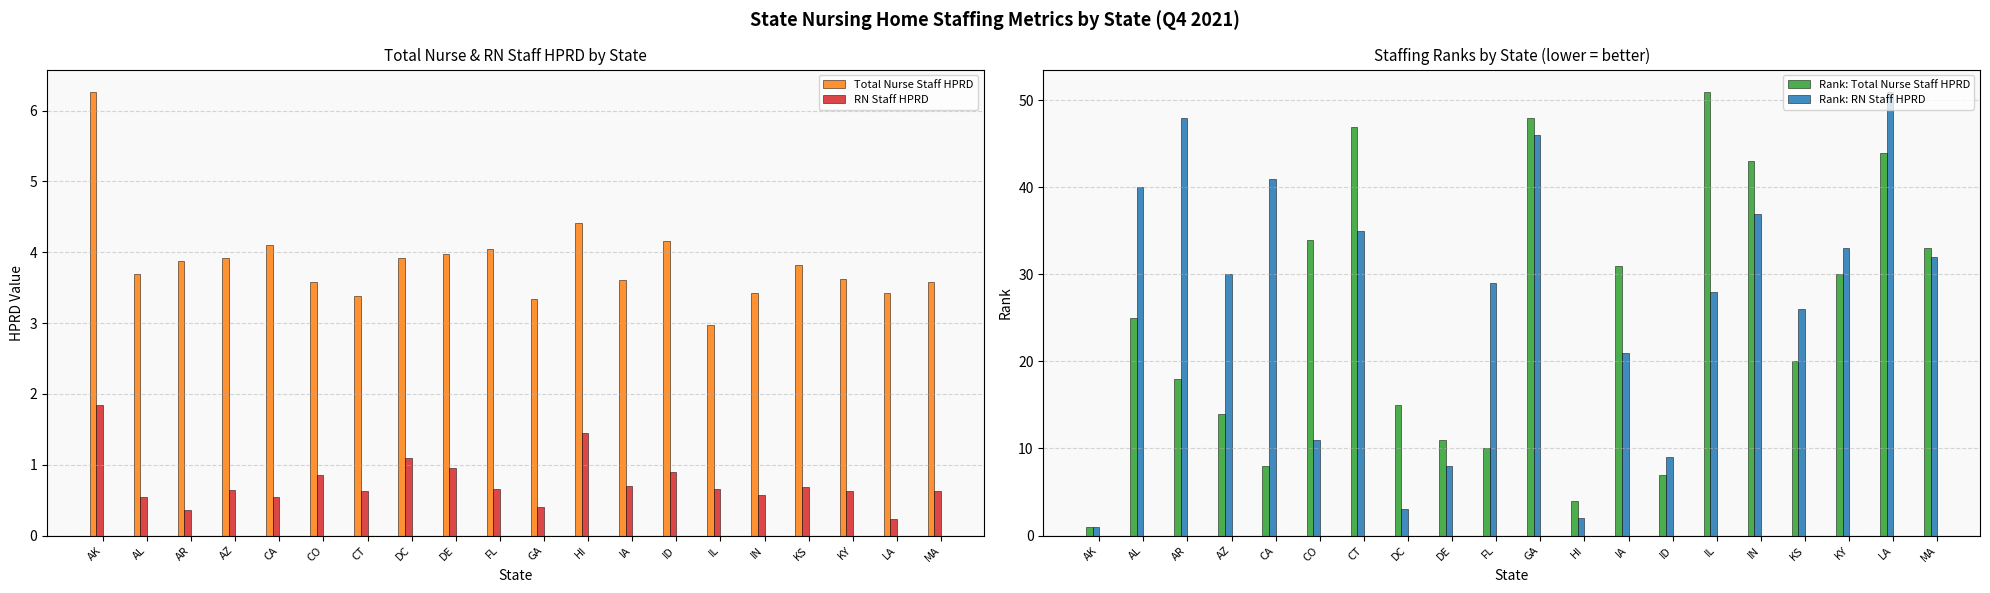

Reading left to right, what are all the values shown in this chart?

Total Nurse Staff HPRD: AK=6.3	AL=3.7	AR=3.9	AZ=3.9	CA=4.1	CO=3.6	CT=3.4	DC=3.9	DE=4.0	FL=4.0	GA=3.3	HI=4.4	IA=3.6	ID=4.2	IL=3.0	IN=3.4	KS=3.8	KY=3.6	LA=3.4	MA=3.6
RN Staff HPRD: AK=1.8	AL=0.5	AR=0.4	AZ=0.6	CA=0.5	CO=0.9	CT=0.6	DC=1.1	DE=0.9	FL=0.7	GA=0.4	HI=1.4	IA=0.7	ID=0.9	IL=0.7	IN=0.6	KS=0.7	KY=0.6	LA=0.2	MA=0.6
Rank: Total Nurse Staff HPRD: AK=1.0	AL=25.0	AR=18.0	AZ=14.0	CA=8.0	CO=34.0	CT=47.0	DC=15.0	DE=11.0	FL=10.0	GA=48.0	HI=4.0	IA=31.0	ID=7.0	IL=51.0	IN=43.0	KS=20.0	KY=30.0	LA=44.0	MA=33.0
Rank: RN Staff HPRD: AK=1.0	AL=40.0	AR=48.0	AZ=30.0	CA=41.0	CO=11.0	CT=35.0	DC=3.0	DE=8.0	FL=29.0	GA=46.0	HI=2.0	IA=21.0	ID=9.0	IL=28.0	IN=37.0	KS=26.0	KY=33.0	LA=51.0	MA=32.0